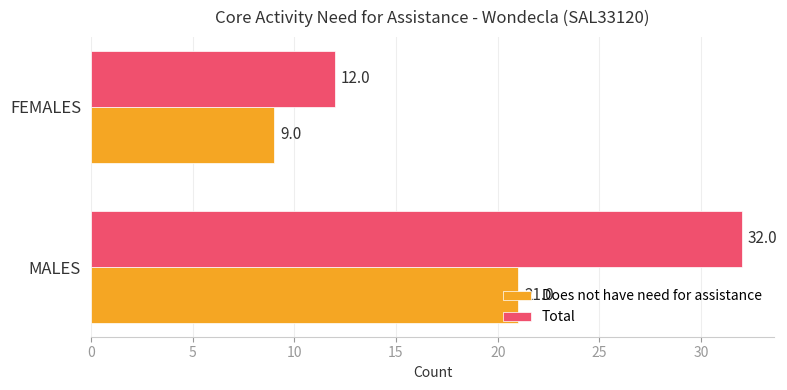

Which series has the widest spread of values?

Total